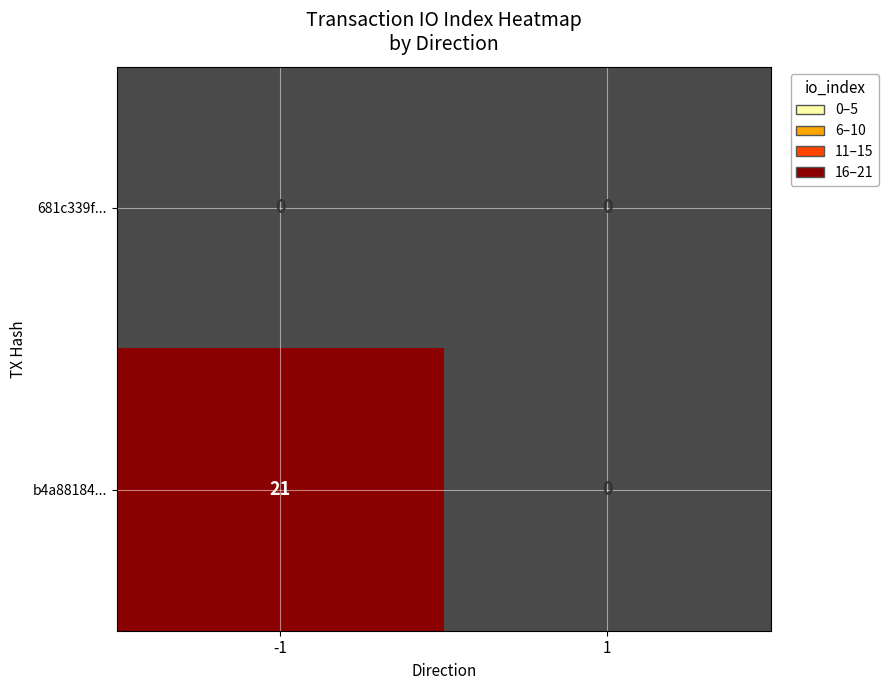

How many series are shown in this chart?

2